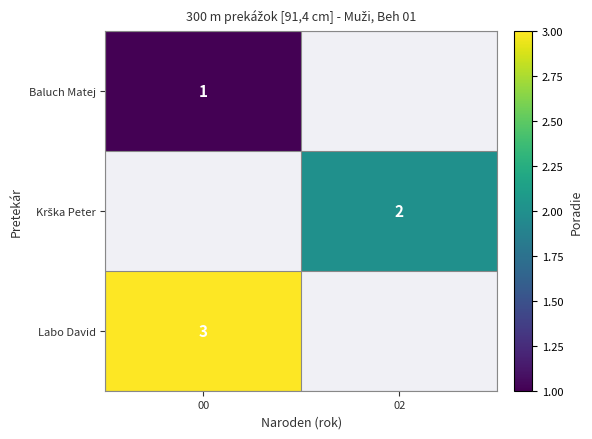

True or false: Labo David has a value of 5 at 00.

False